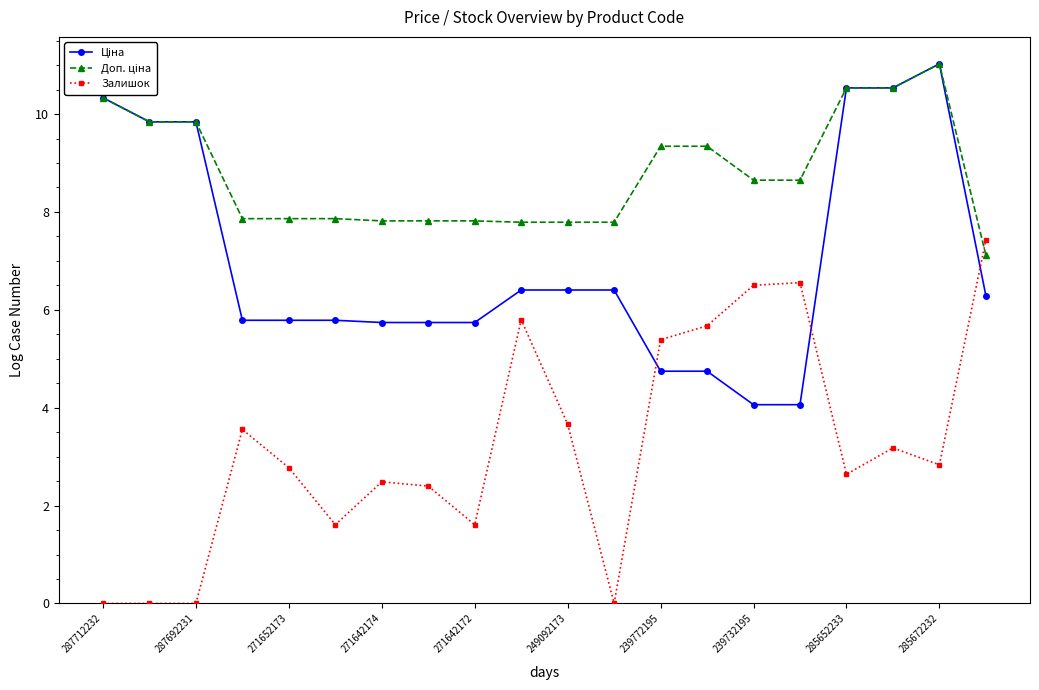

At how many categories does at least one series exceed 6?

20